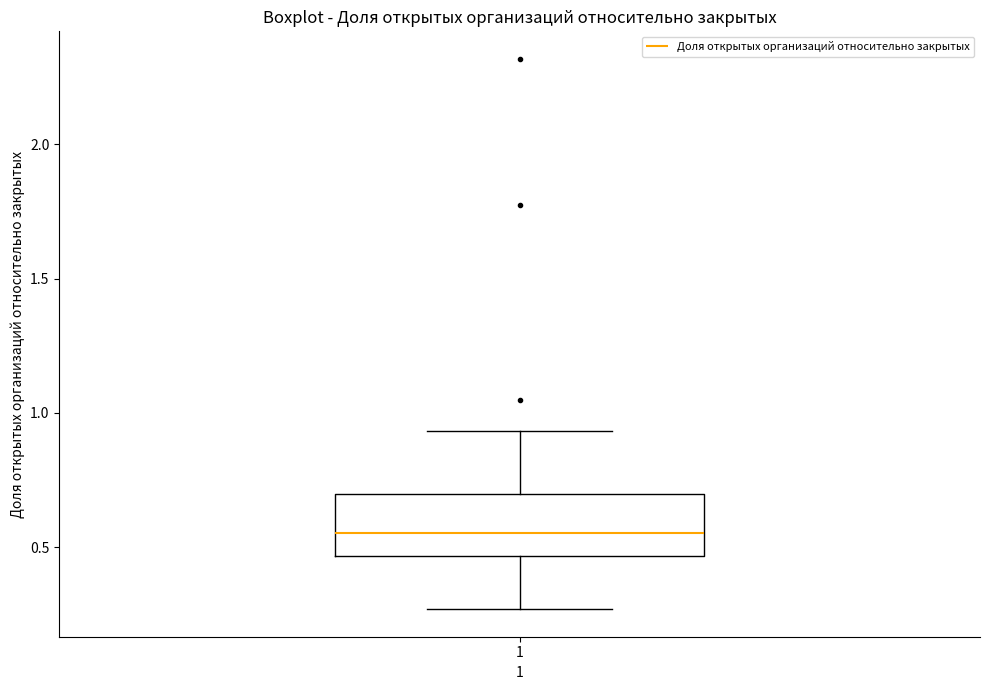

Read this box plot against the y-axis: the position of the median line, the range covered by the box, and the ends of both whiskers. The values are not printed on the chart, so give them approximately, as read against the axis.

median 0.55, box 0.45 to 0.70, whiskers 0.25 to 0.95